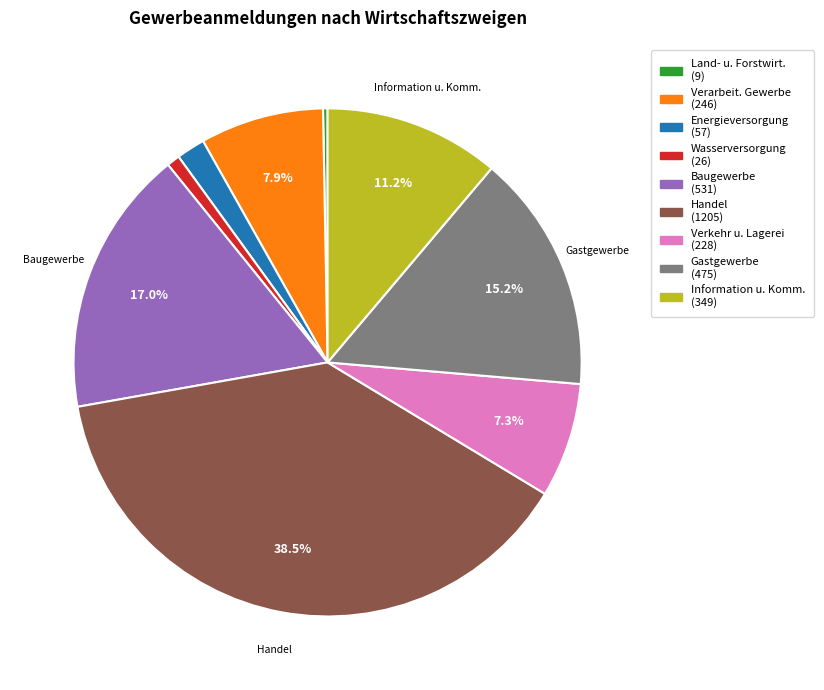

Is there a majority slice in this chart?

No